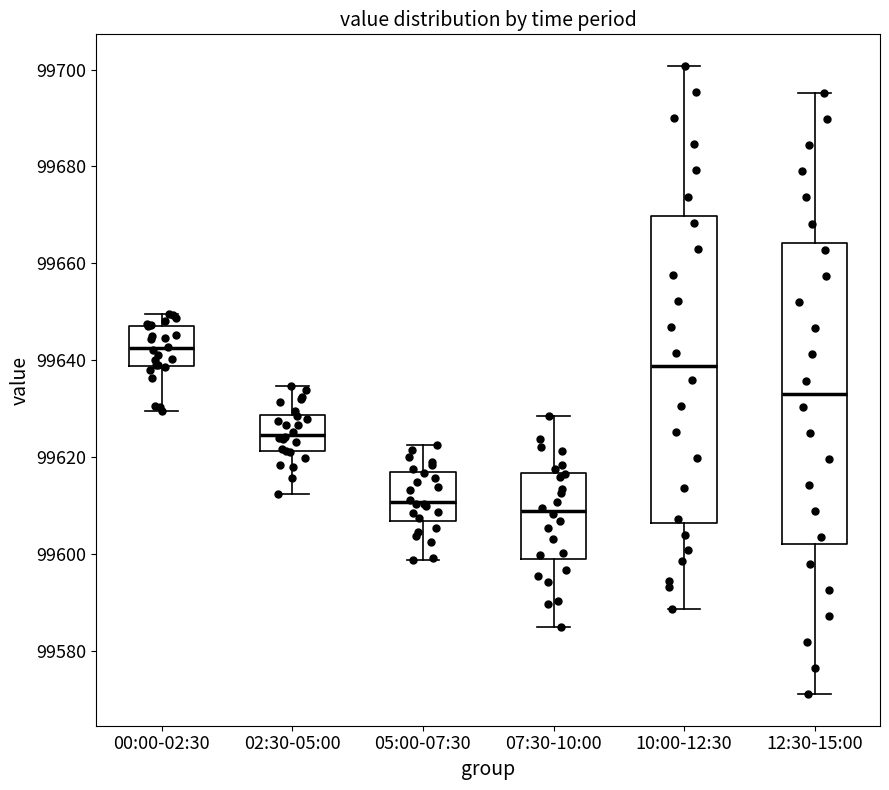

Where is the upper edge of the box for 12:30-15:00 on the y-axis? The values are not printed on the chart, so give them approximately, as read against the axis.

99664